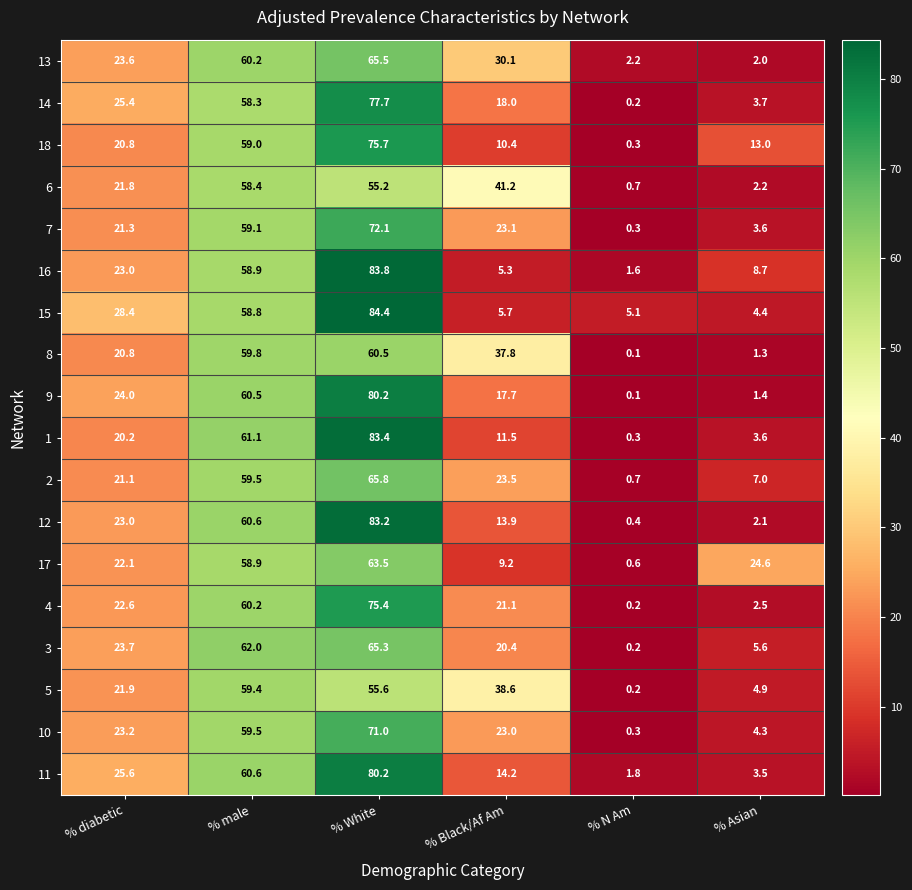

At which label does 15 first exceed 28?

% diabetic